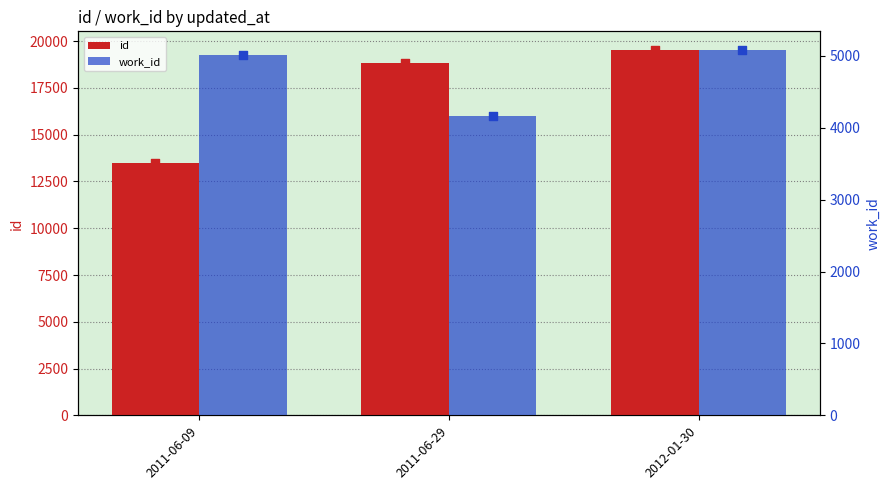

At how many categories does at least one series exceed 12455?

3